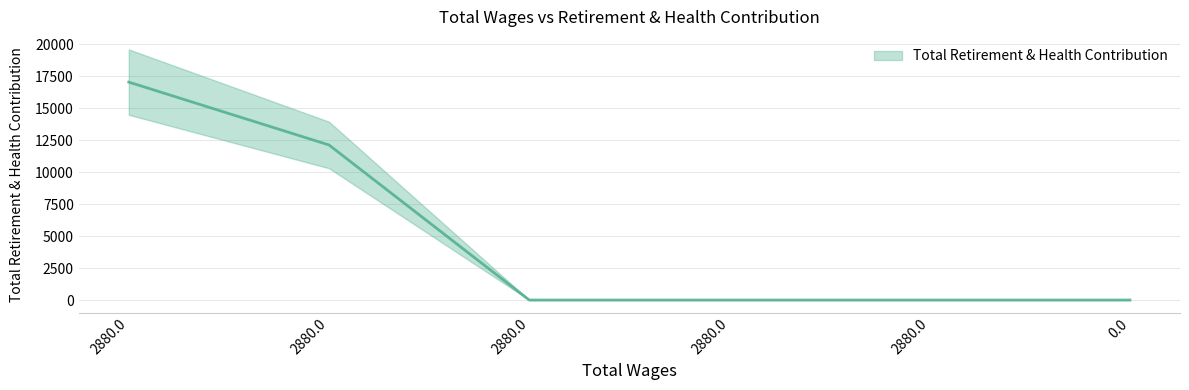

Rank the categories by value from lowest to highest.

2880.0, 2880.0, 2880.0, 0.0, 2880.0, 2880.0